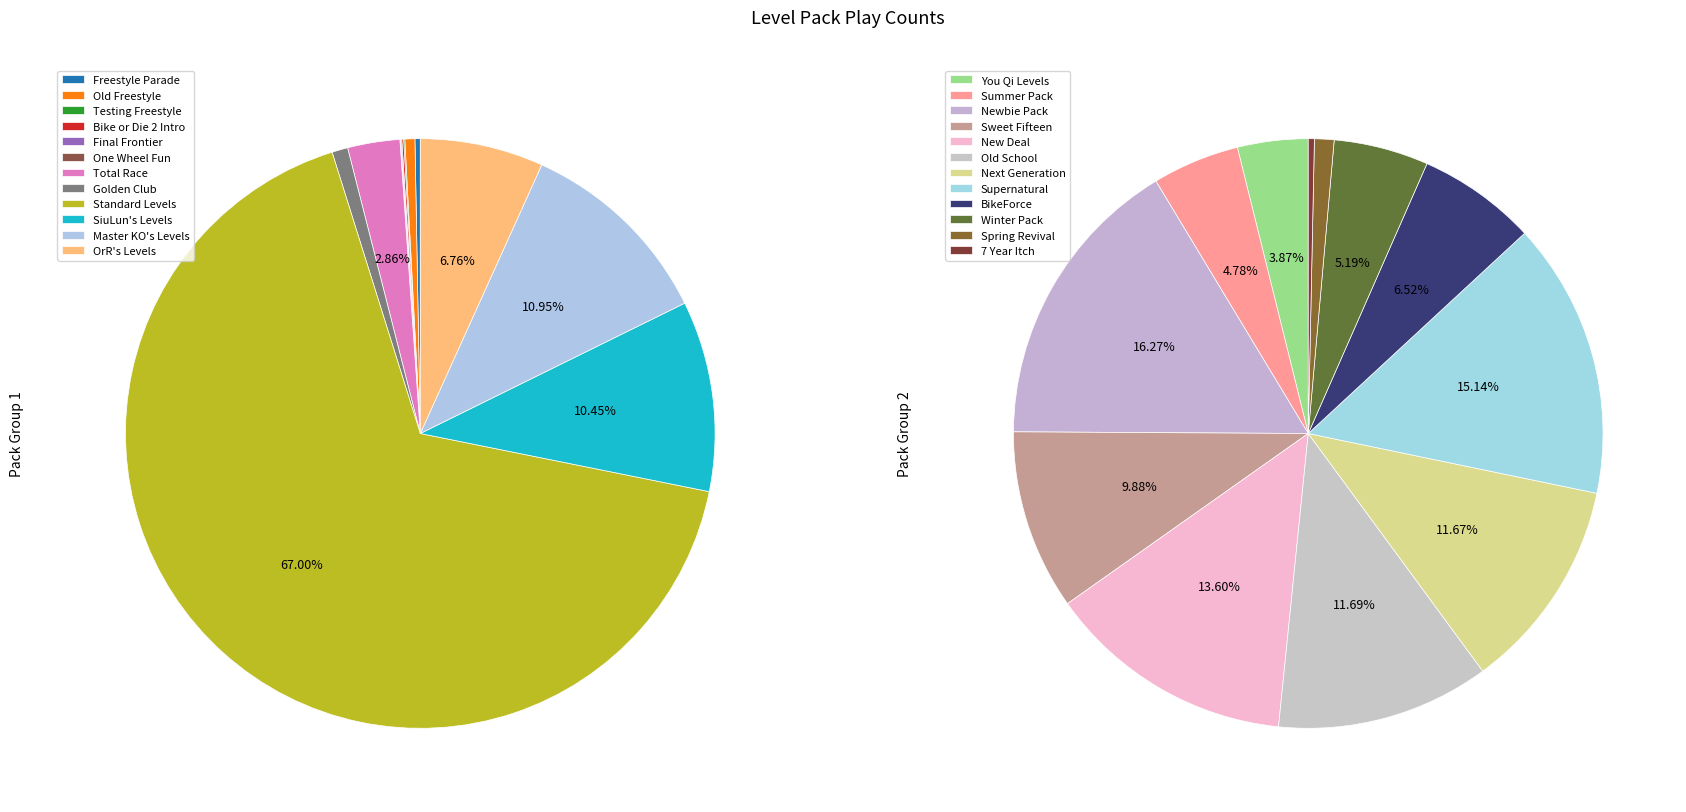

Between Total Race and Freestyle Parade, which is larger?

Total Race